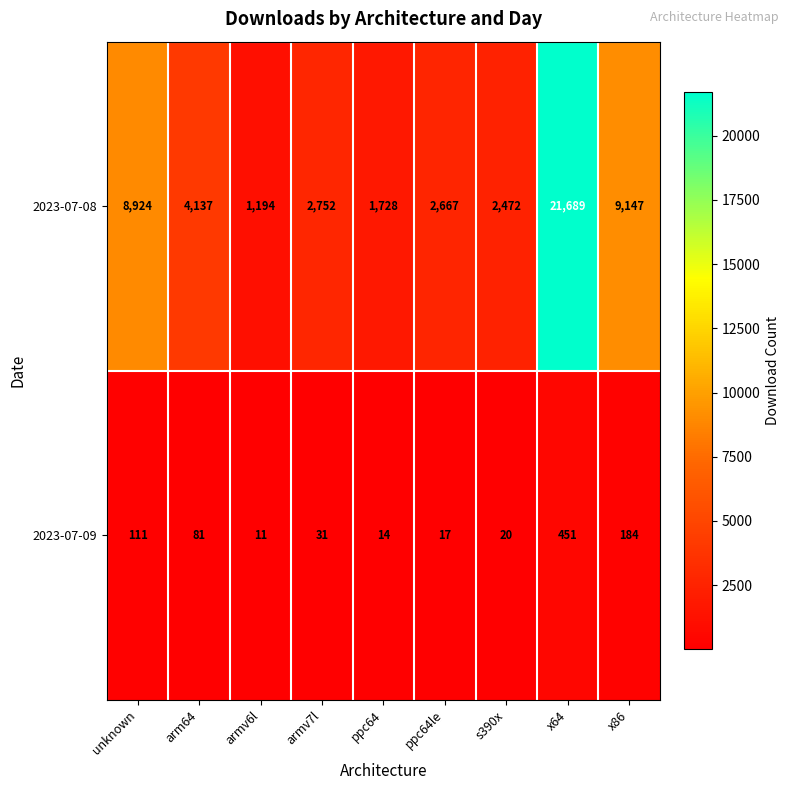

Is it true that 2023-07-09 equals 20 at s390x?

True